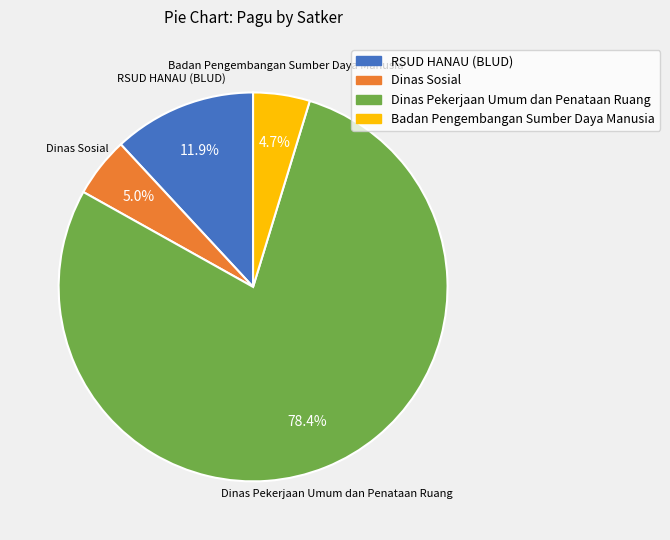

Count the number of slices in the pie.

4